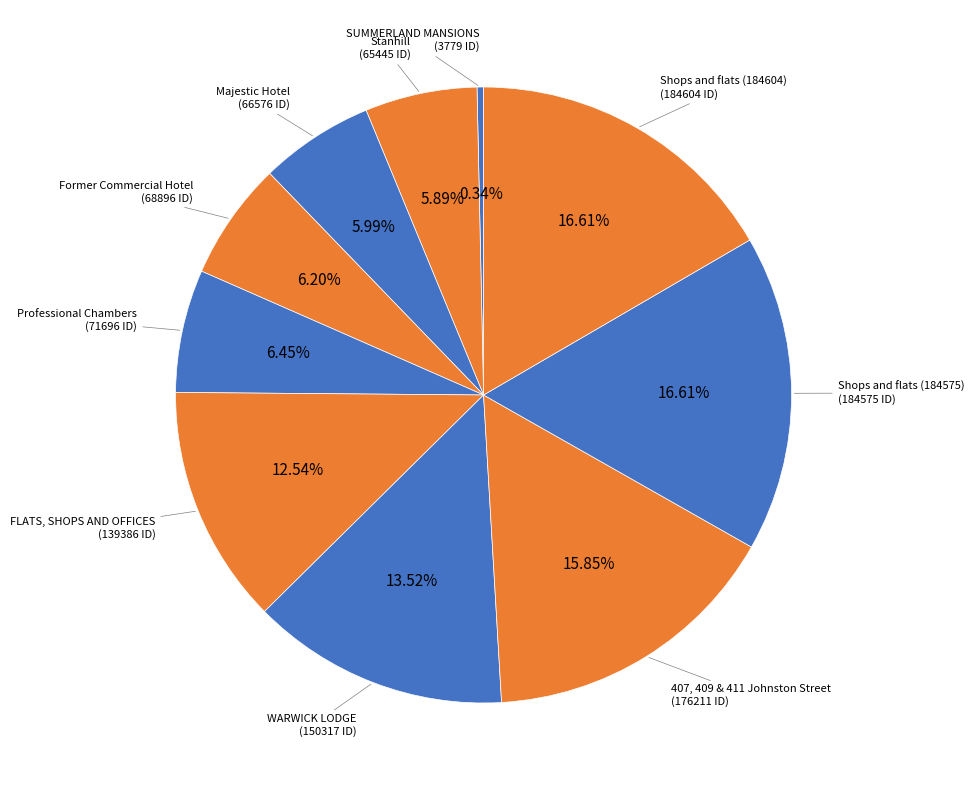

To the nearest percent, what is the average slice percentage?

10%